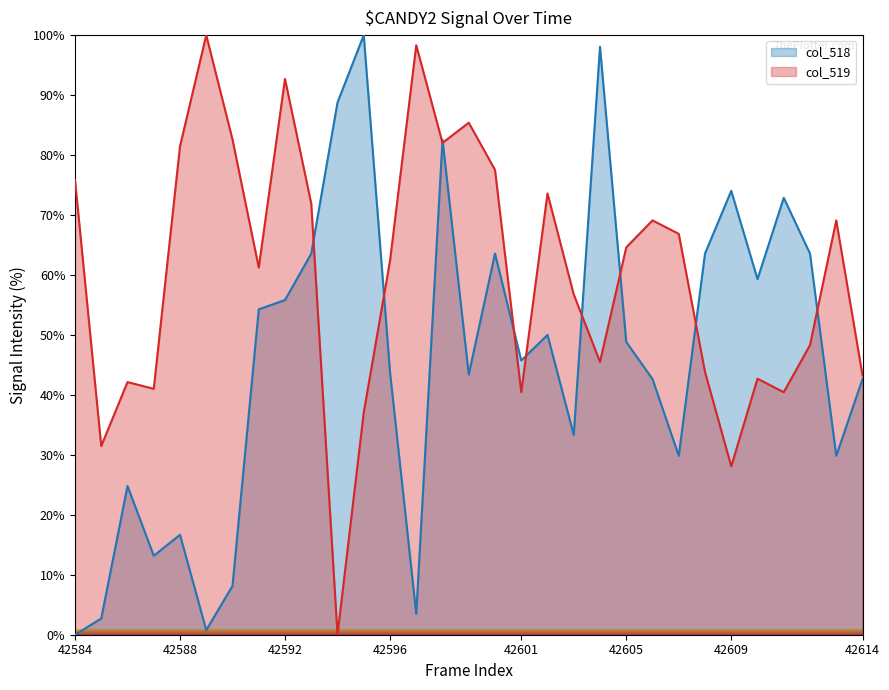

Which series ends up on top after the final intersection of col_519 and col_518?

col_519